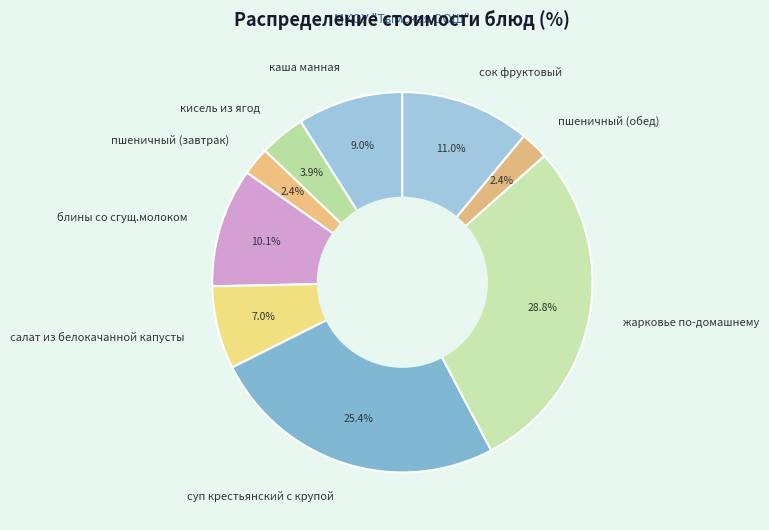

True or false: пшеничный (обед) accounts for 8% of the total.

False